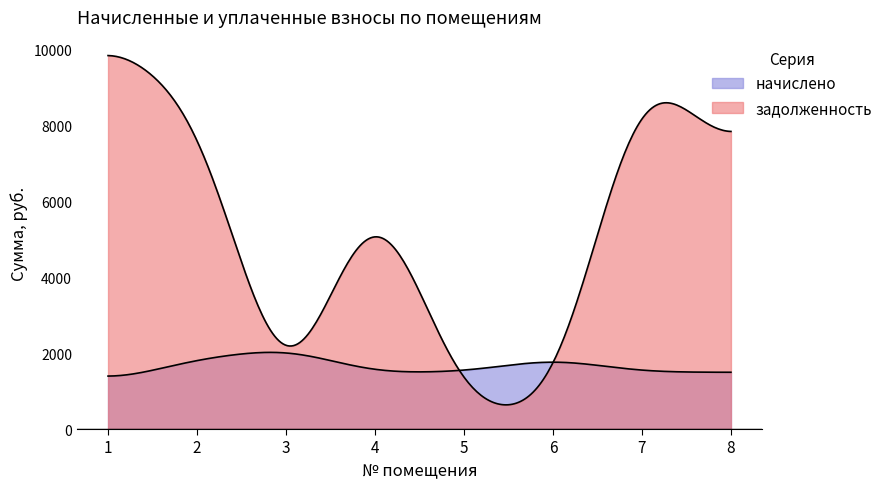

How many lines are shown in the chart?

2